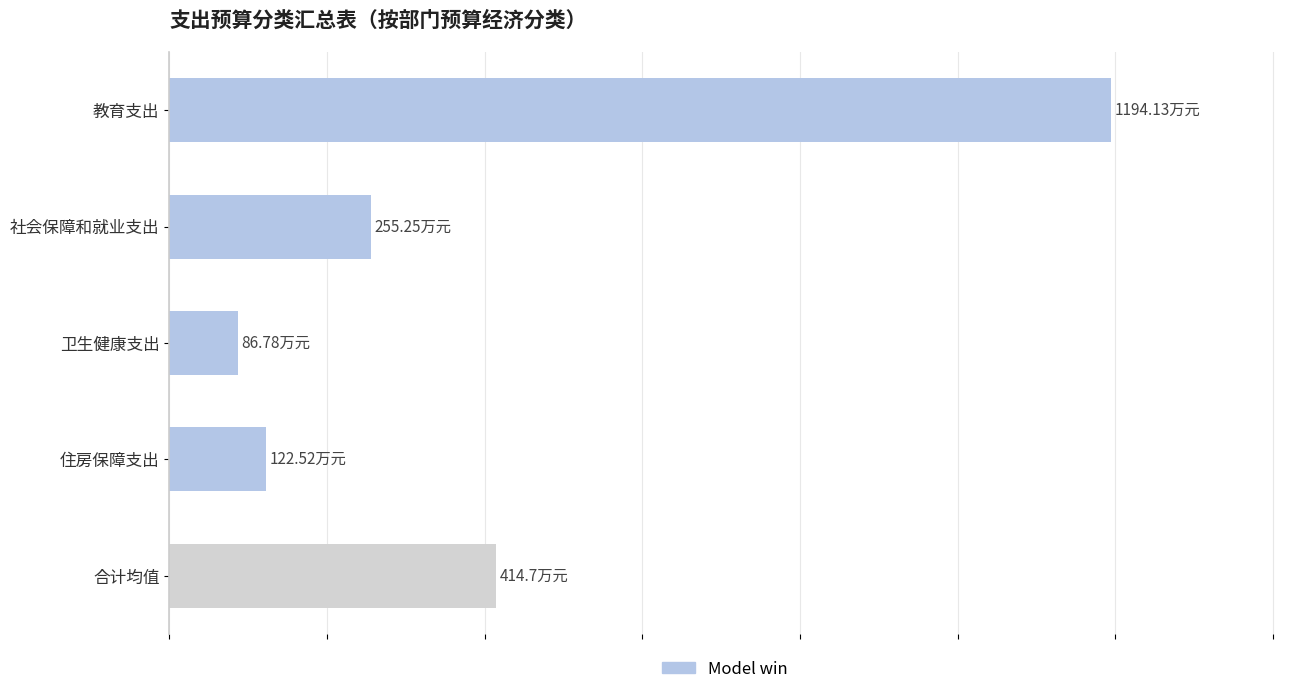

What is the sum of all values?

2073.3